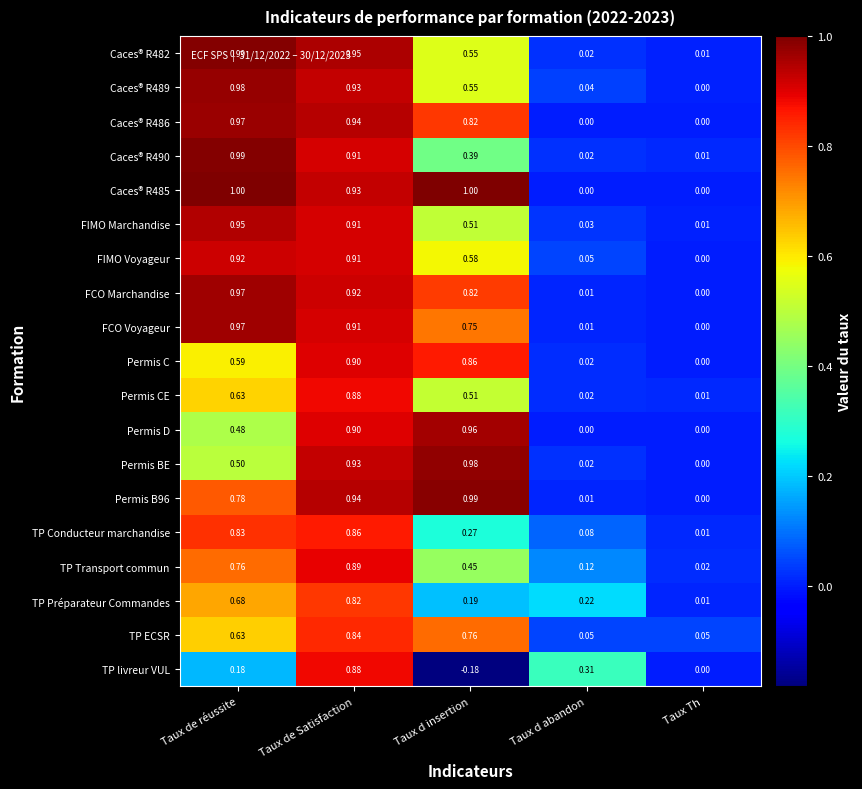

Which series changed the most between Taux de réussite and Taux de Satisfaction?

TP livreur VUL